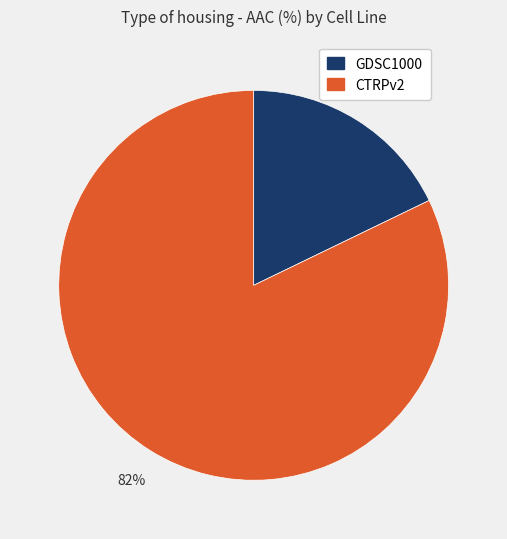

Approximately how many times larger is the value at CTRPv2 compared to GDSC1000?

4.6